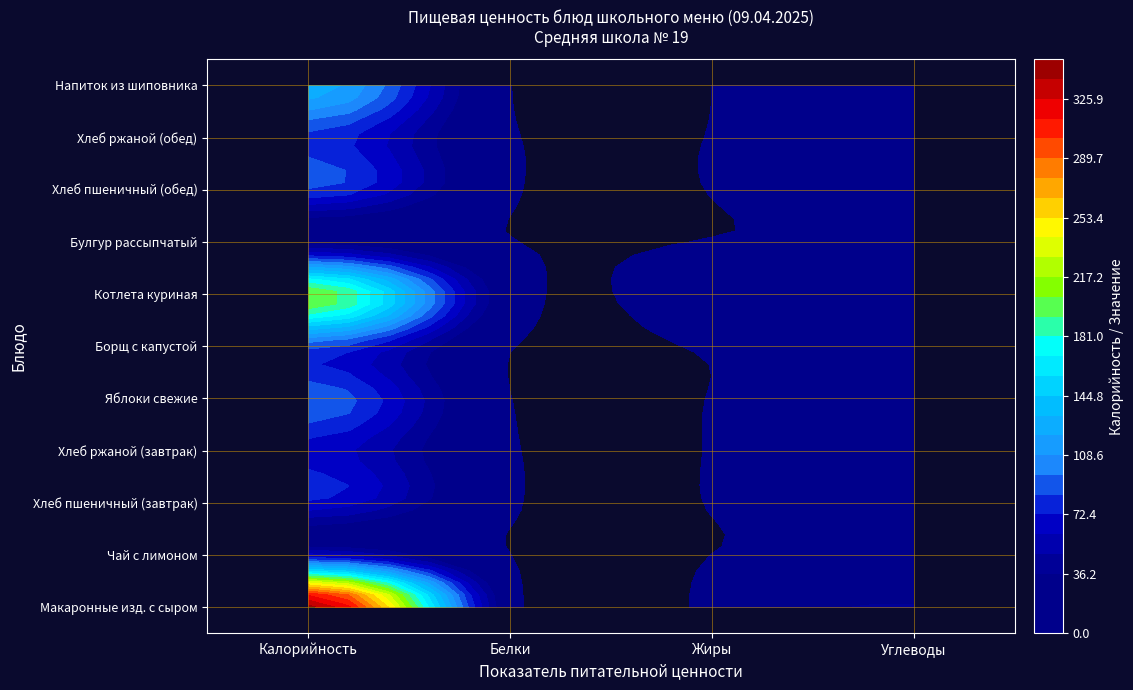

What value does the Котлета куриная с соусом красным series have at Калорийность?

206.5